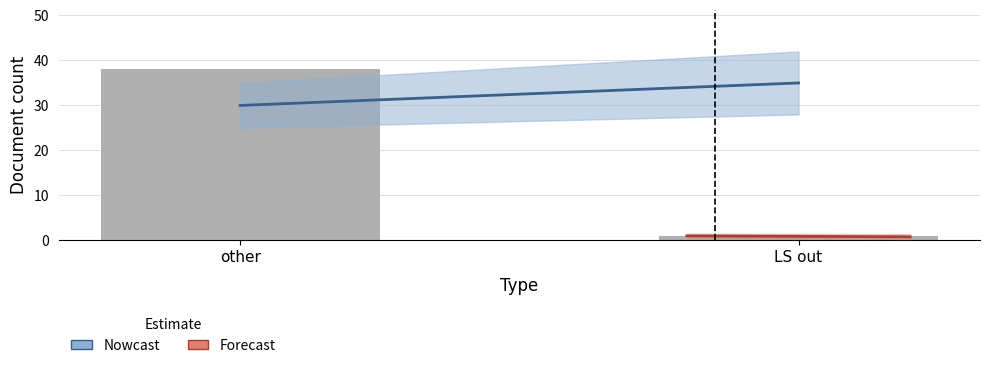

List the labels in order of value, smallest first.

LS out, other